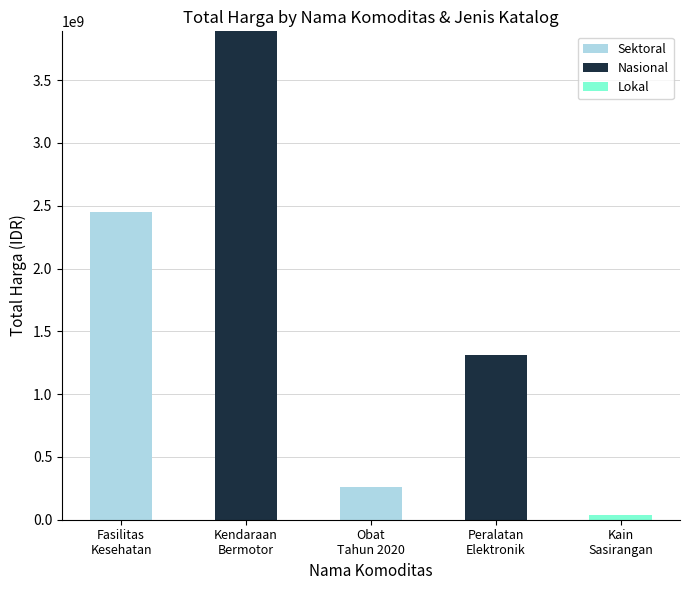

What is the maximum value for Sektoral?

2448486975